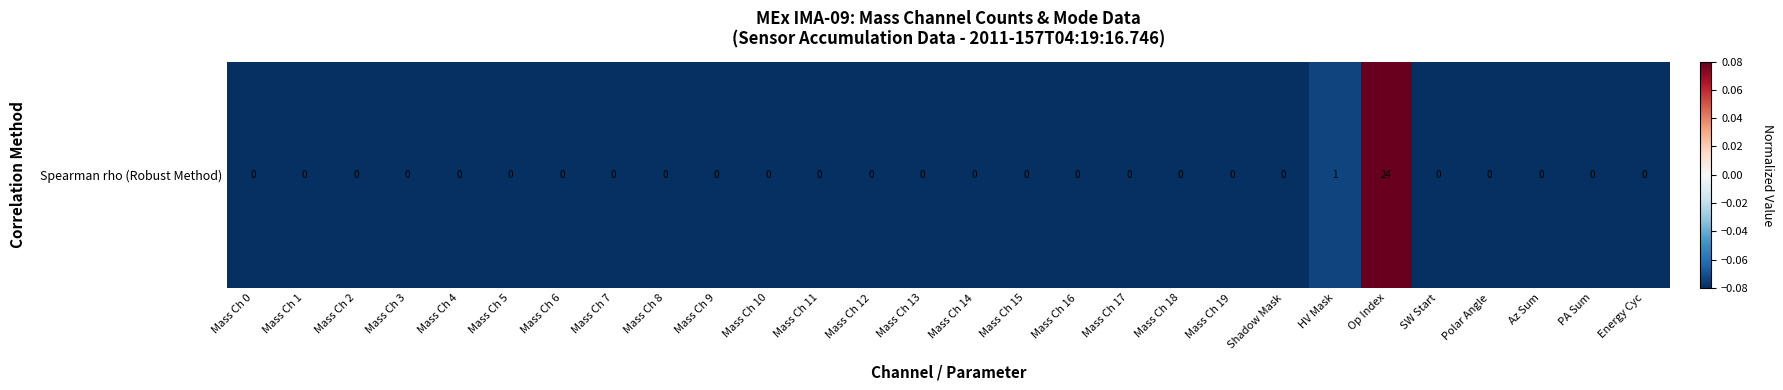

The value at Mass Ch 1 is -0.1. True or false?

False